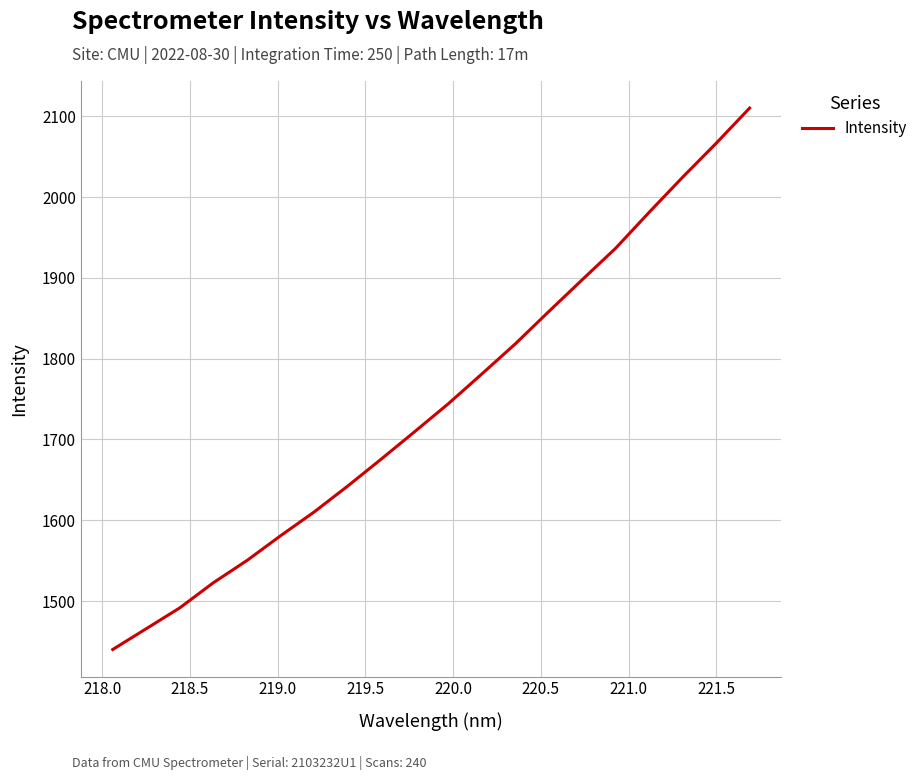

What is the maximum value shown in the chart?

2110.3